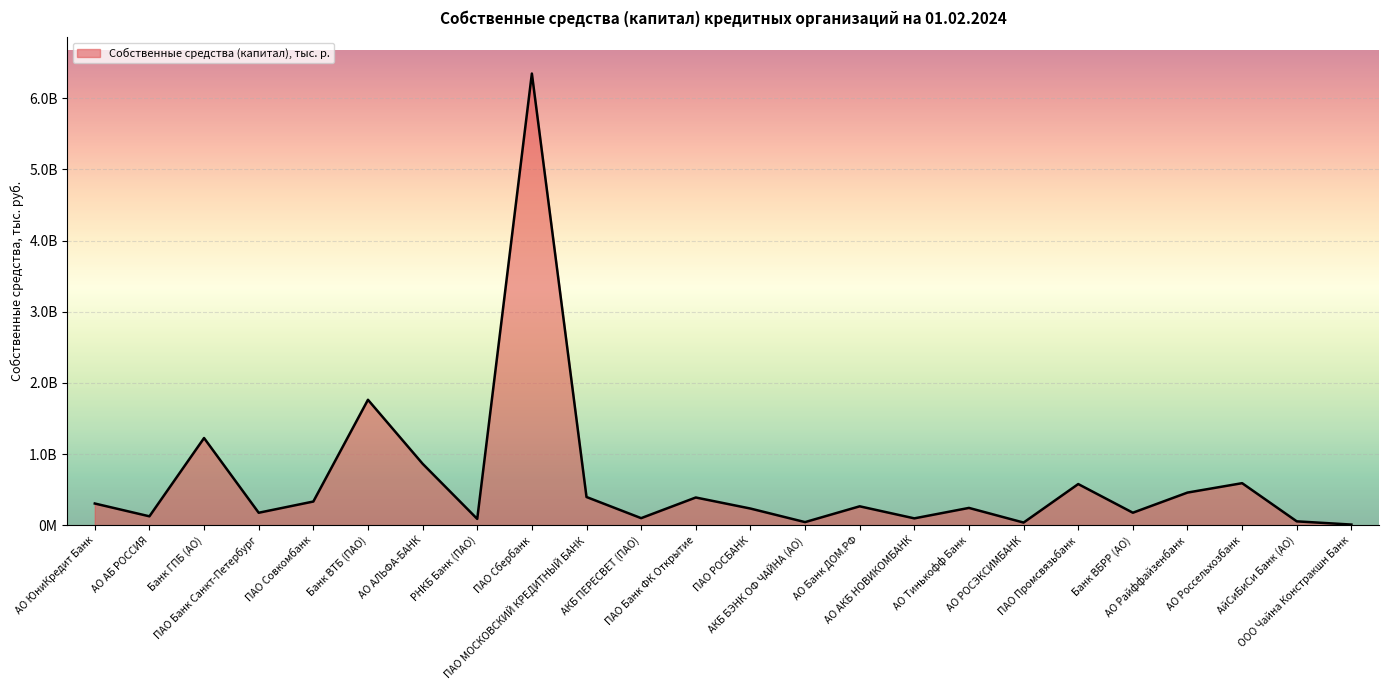

Rank the categories by value from highest to lowest.

ПАО Сбербанк, Банк ВТБ (ПАО), Банк ГПБ (АО), АО АЛЬФА-БАНК, АО Россельхозбанк, ПАО Промсвязьбанк, АО Райффайзенбанк, ПАО МОСКОВСКИЙ КРЕДИТНЫЙ БАНК, ПАО Банк ФК Открытие, ПАО Совкомбанк, АО ЮниКредит Банк, АО Банк ДОМ.РФ, АО Тинькофф Банк, ПАО РОСБАНК, Банк ВБРР (АО), ПАО Банк Санкт-Петербург, АО АБ РОССИЯ, АКБ ПЕРЕСВЕТ (ПАО), АО АКБ НОВИКОМБАНК, РНКБ Банк (ПАО), АйСиБиСи Банк (АО), АКБ БЭНК ОФ ЧАЙНА (АО), АО РОСЭКСИМБАНК, ООО Чайна Констракшн Банк